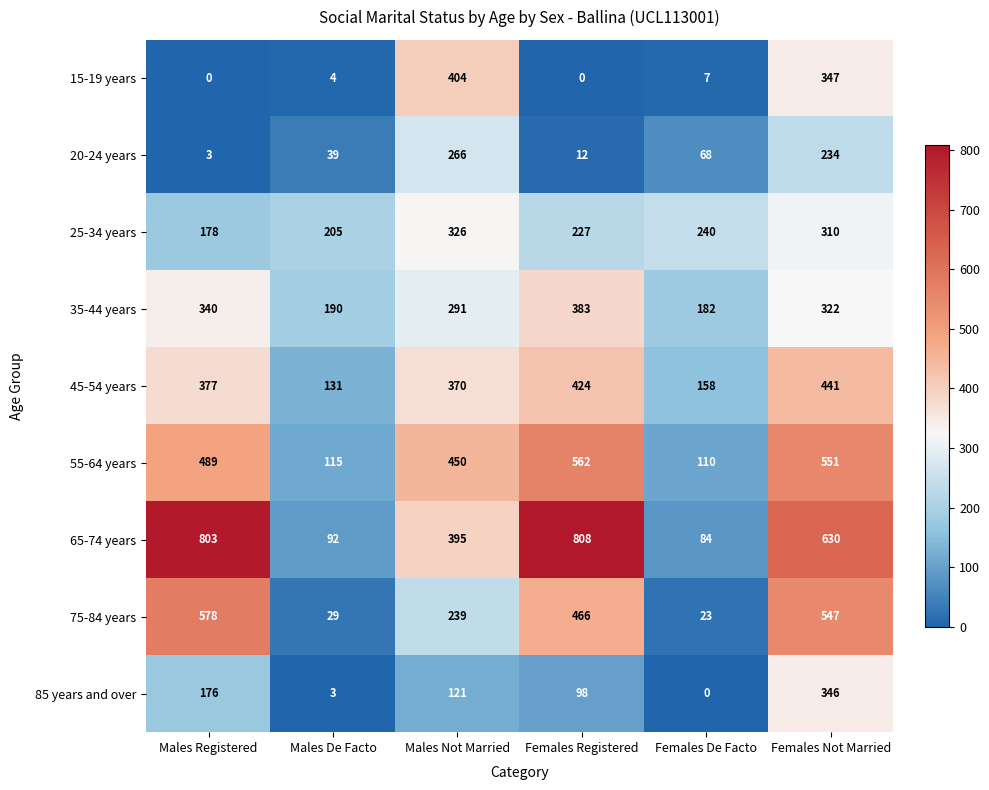

Which series has the largest range (max minus min)?

65-74 years